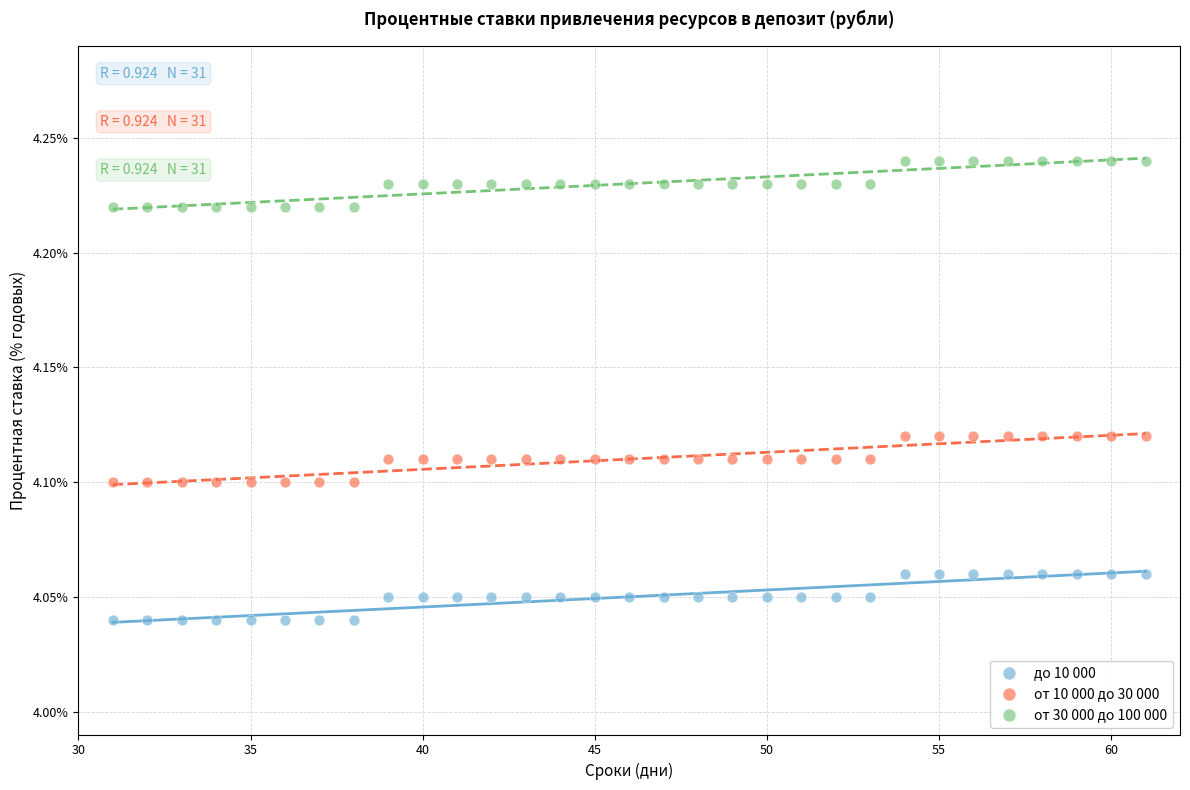

Across all data points, what is the range of X values (max minus min)?

30.0